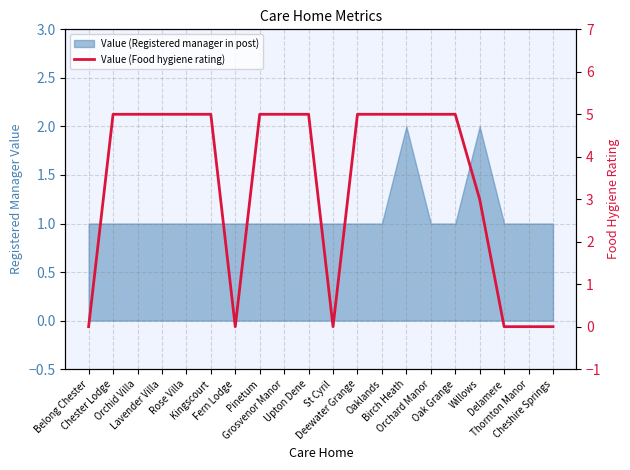

What is the difference between the maximum and minimum values?

5